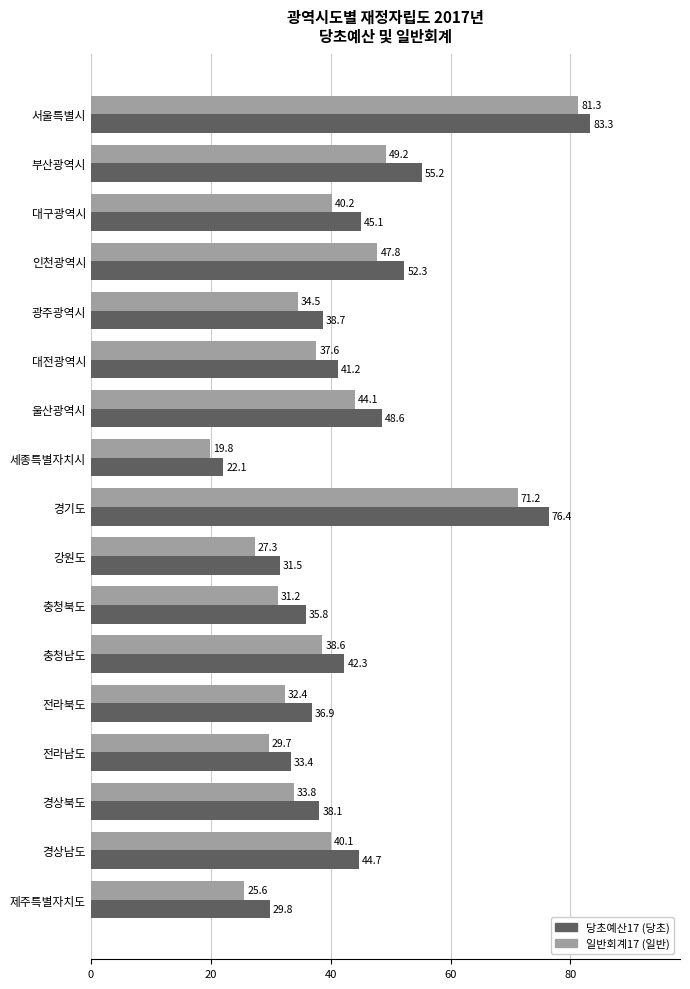

What is the spread (max minus min) of values at 세종특별자치시?

2.3